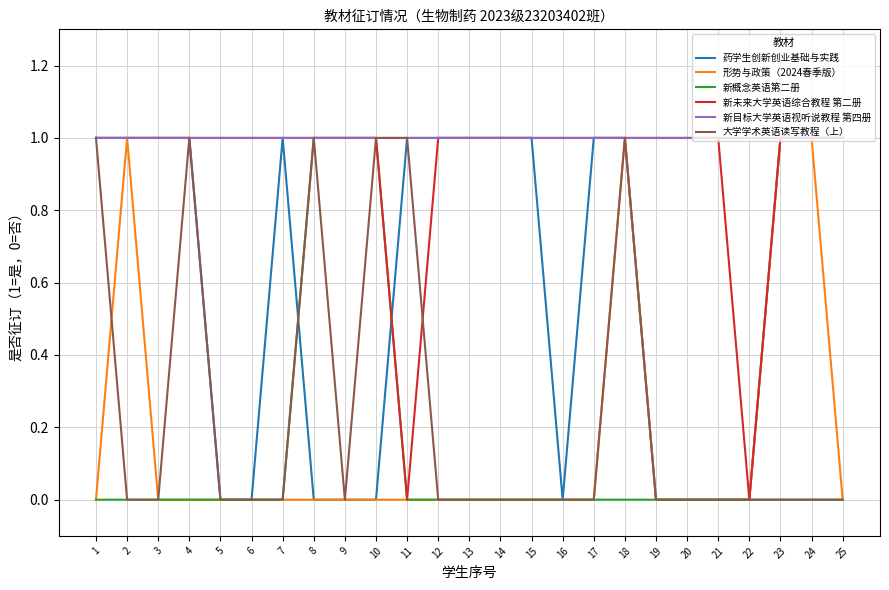

The 新未来大学英语综合教程 第二册 series shows 0 at 5. True or false?

False